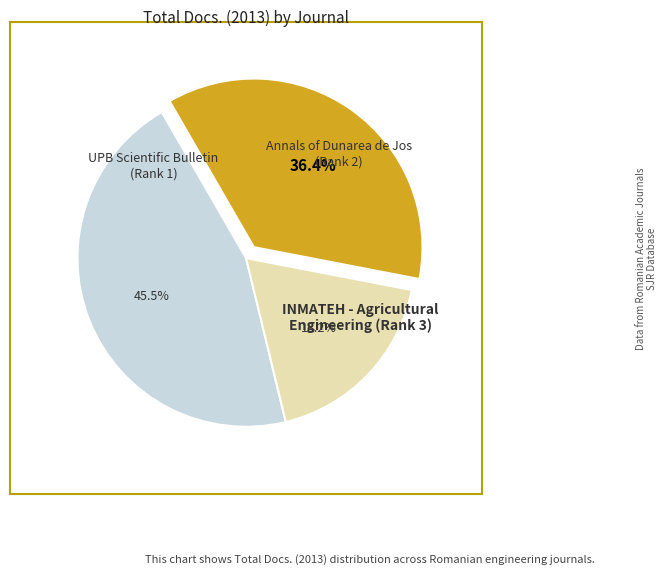

Count the number of slices in the pie.

3